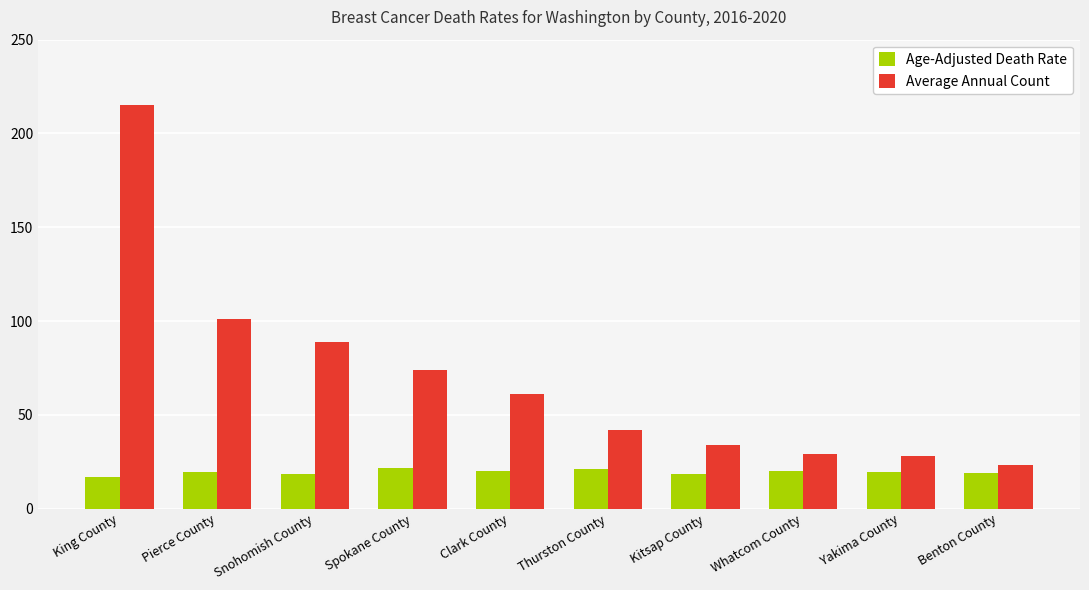

Read the Average Annual Count value at King County.

215.0